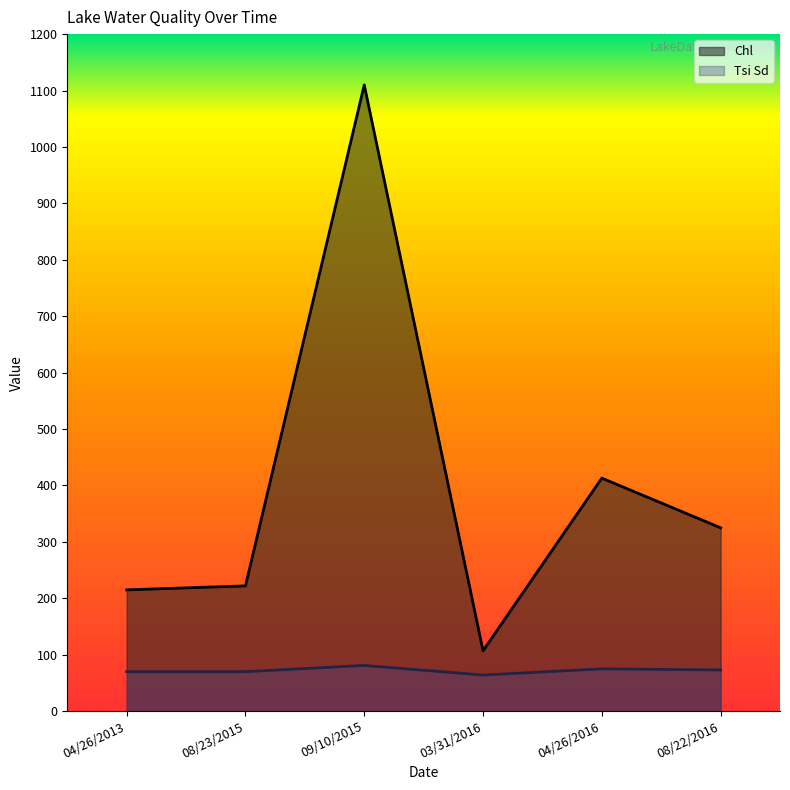

How many data points in Chl are less than 325?

3